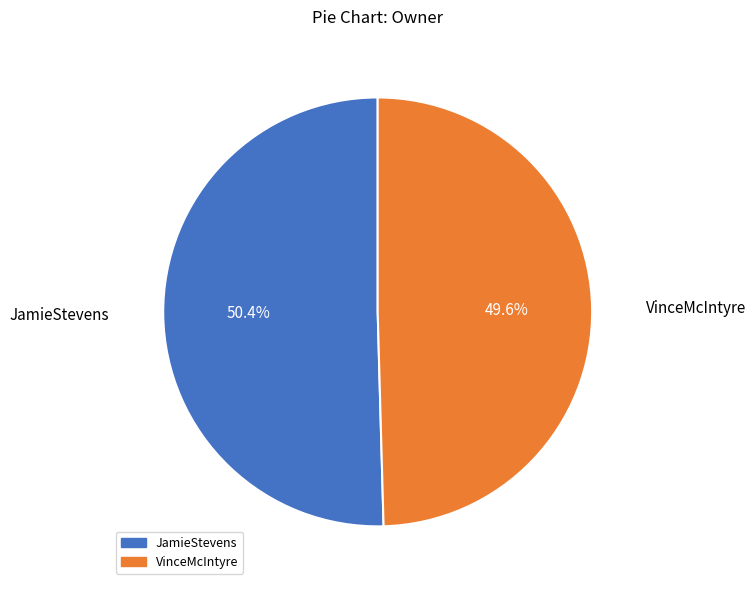

The JamieStevens slice represents 44% of the pie. True or false?

False